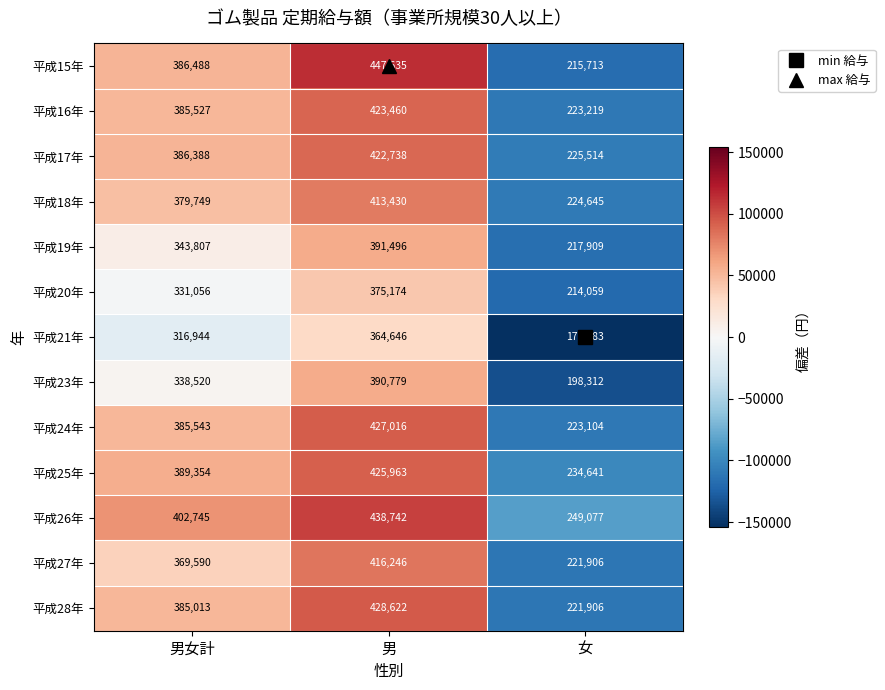

What is the difference between the 平成20年 values at 女 and 男女計?

116997